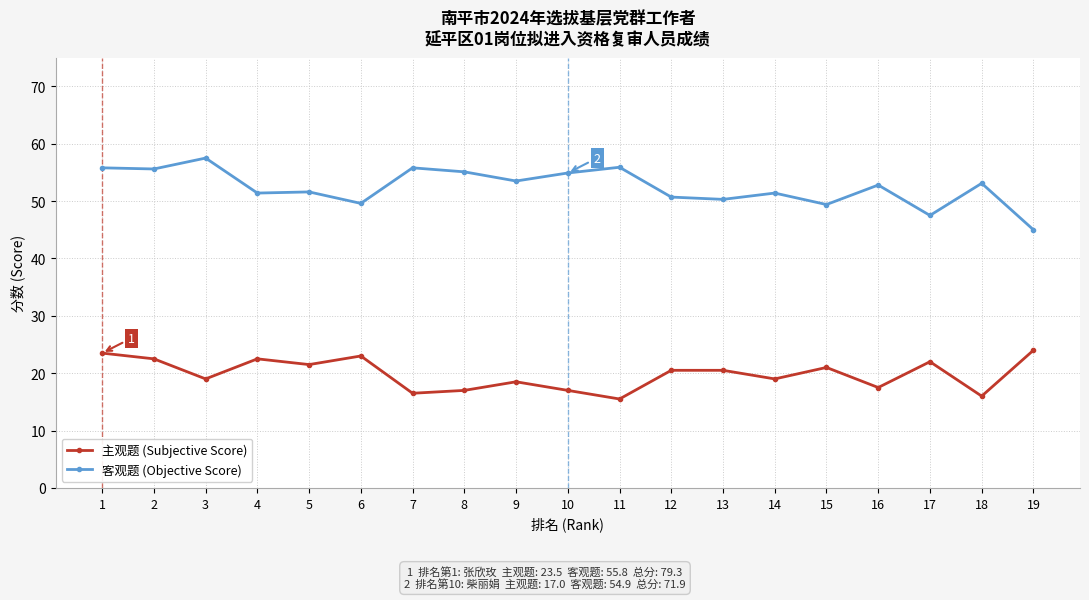

What is the value of the 客观题 (Objective Score) point at the 4th from the left?

51.4